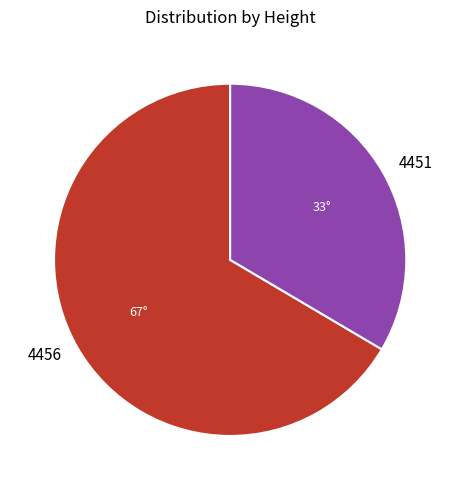

Does 4456 account for over 50% of the chart?

Yes